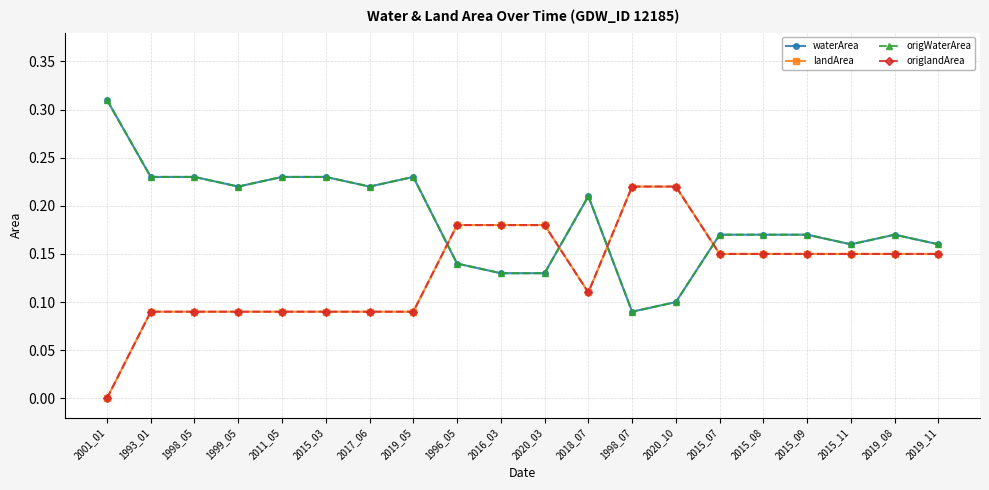

What is the total value across all series at 2019_05?

0.6